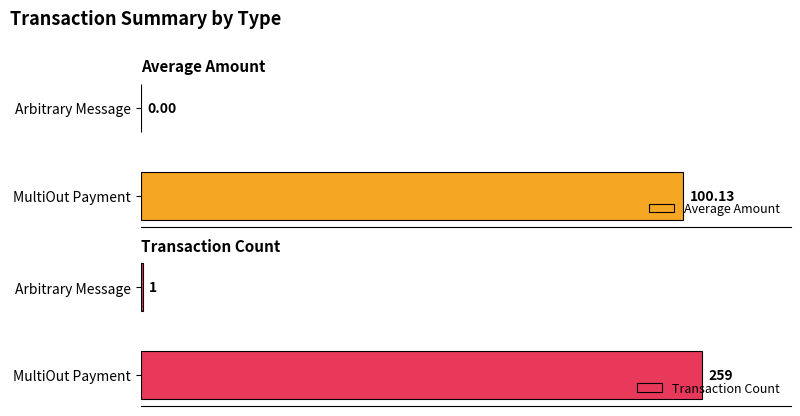

What are all the series names shown in the legend?

Average Amount, Transaction Count